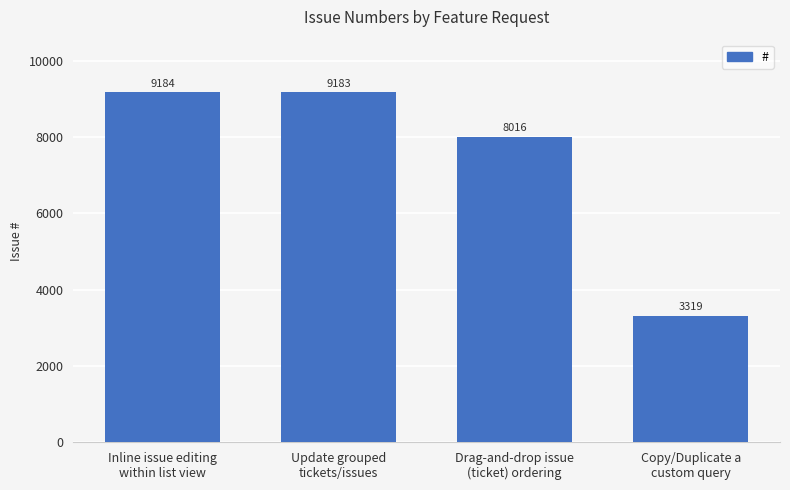

Where is the data nearest to the value 6251?

Drag-and-drop issue
(ticket) ordering